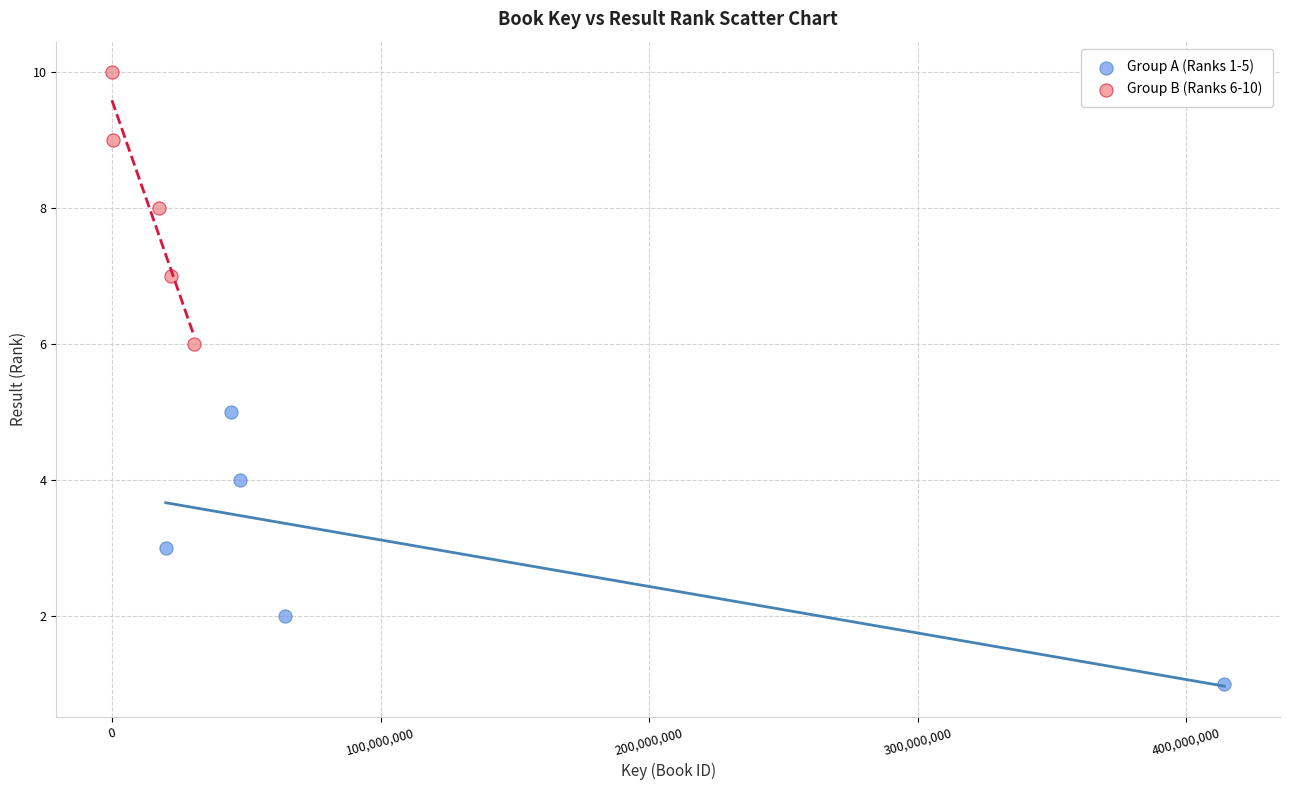

Which series contains the lowest Y value?

Group A (Ranks 1-5)